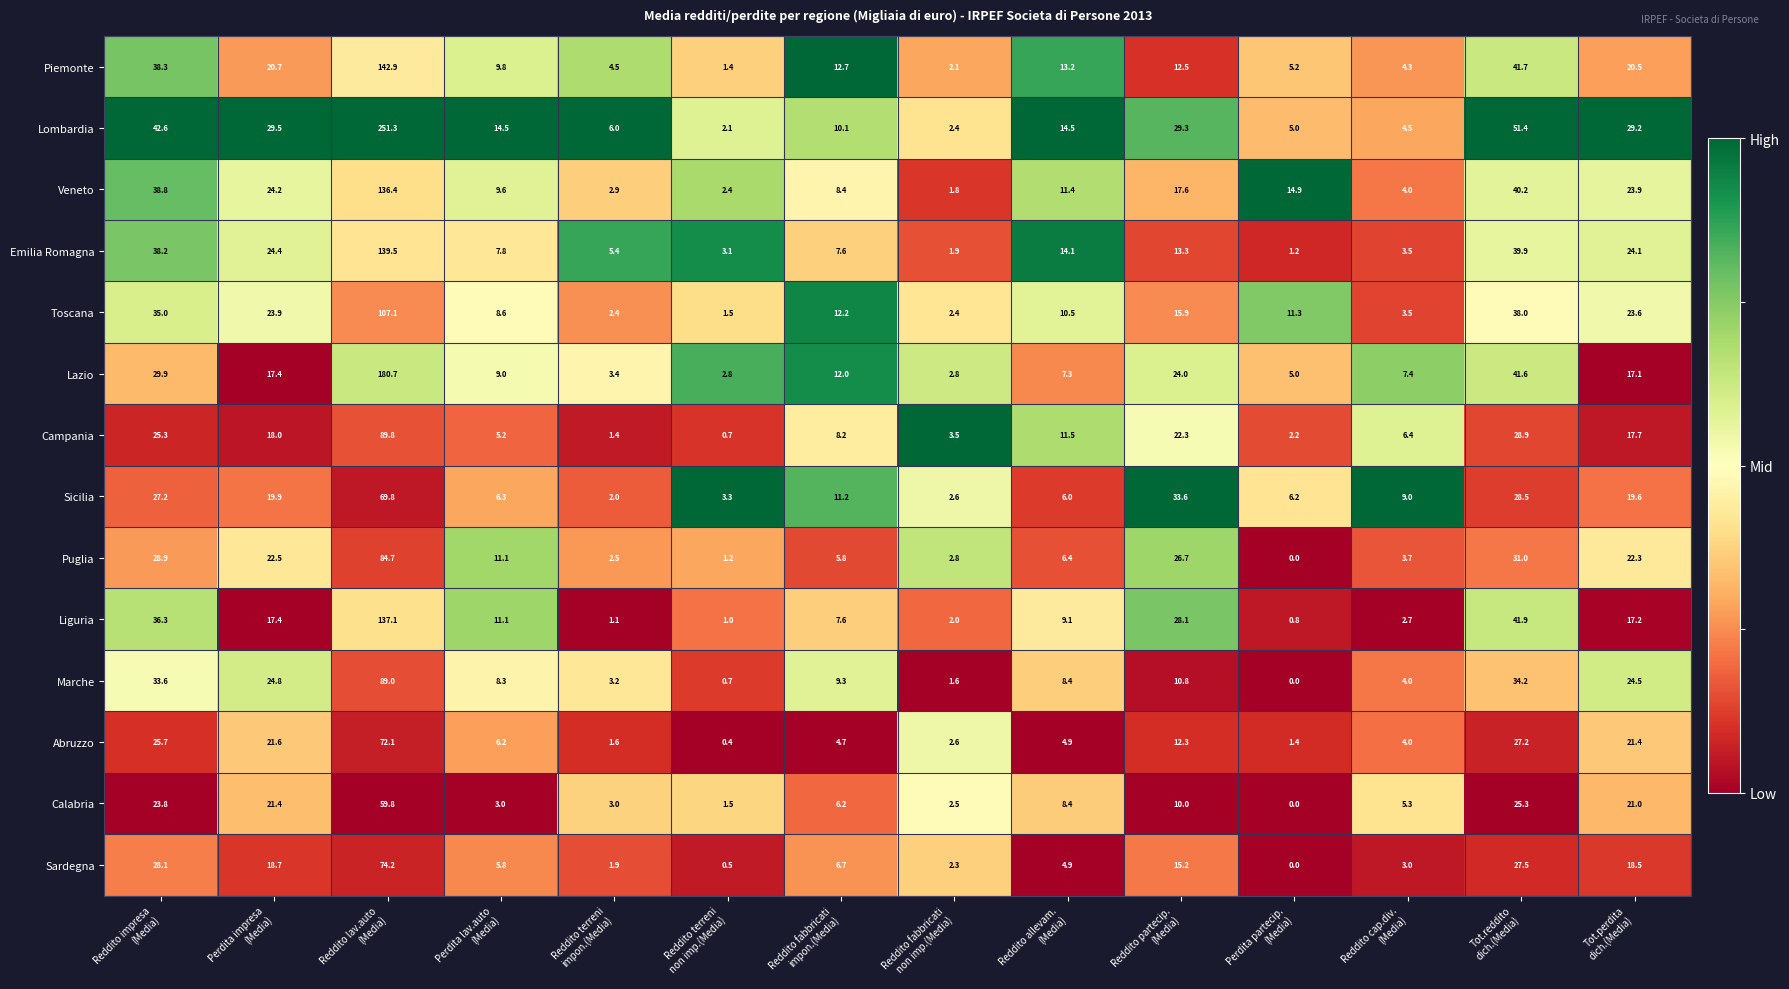

What is the total value across all series at Tot.perdita
dich.(Media)?

300.6